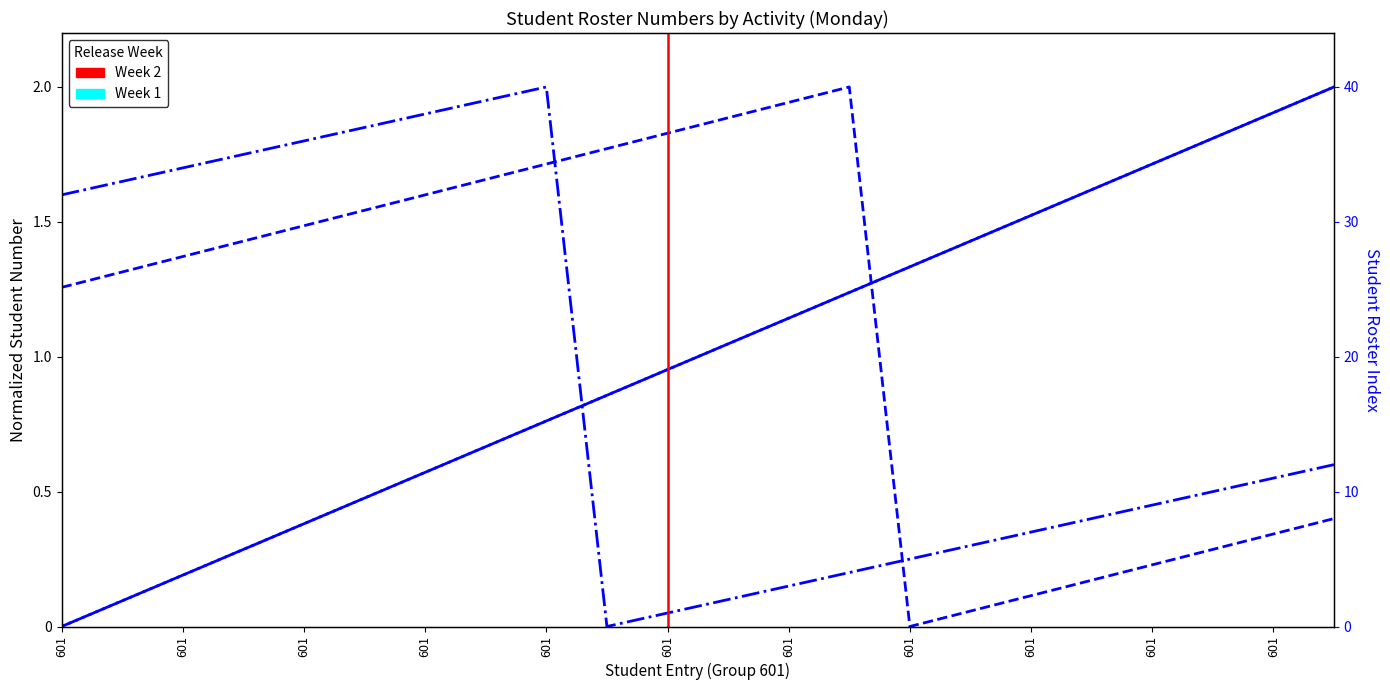

Is this an area chart (filled region under the line)?

No